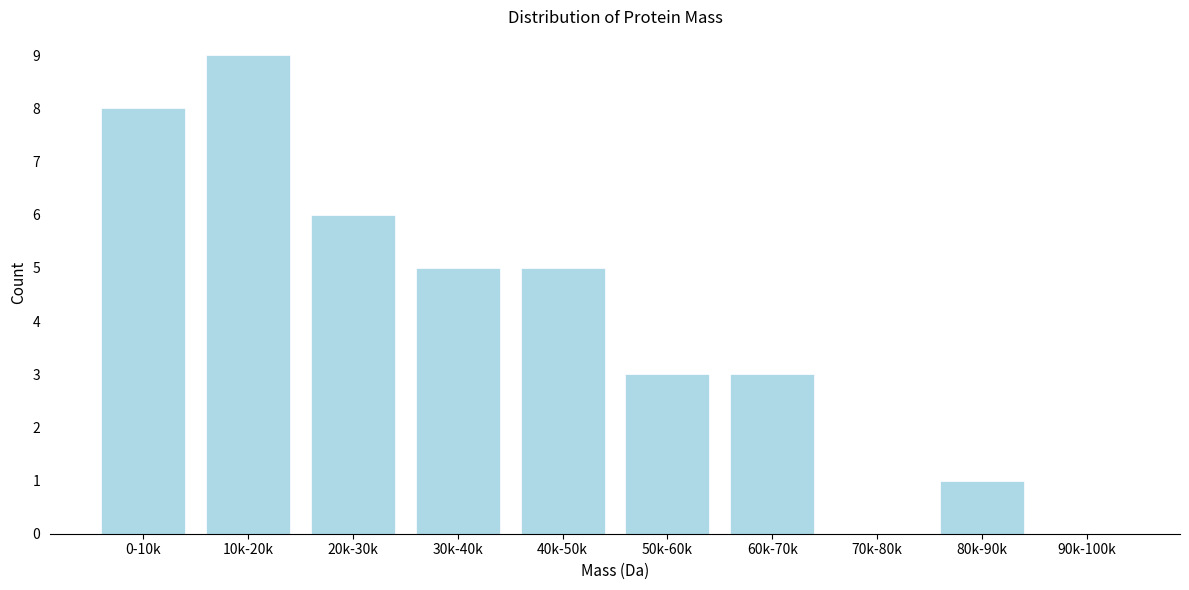

Reading right to left, what are all the values shown in this chart?

90k-100k=0	80k-90k=1	70k-80k=0	60k-70k=3	50k-60k=3	40k-50k=5	30k-40k=5	20k-30k=6	10k-20k=9	0-10k=8